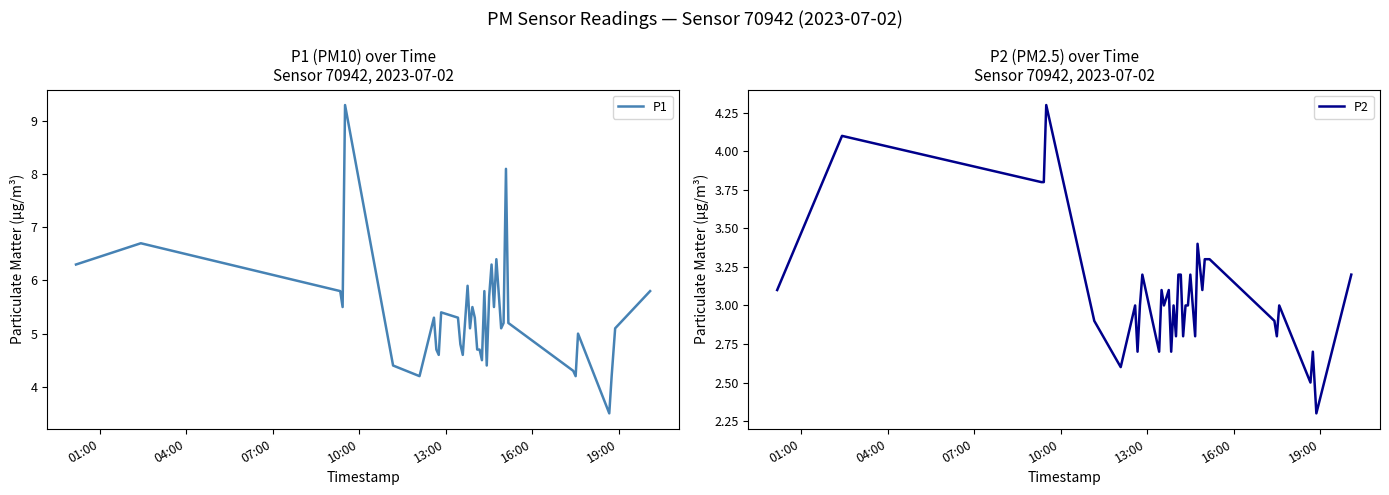

How many data points in P1 are above 5?

23